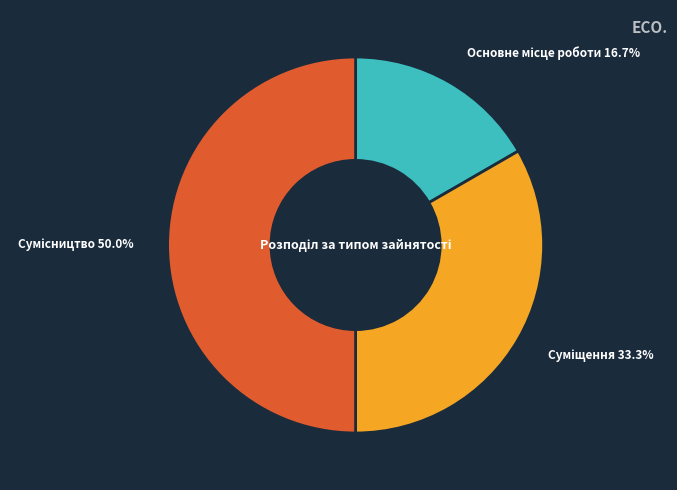

Does any single category account for the majority?

No